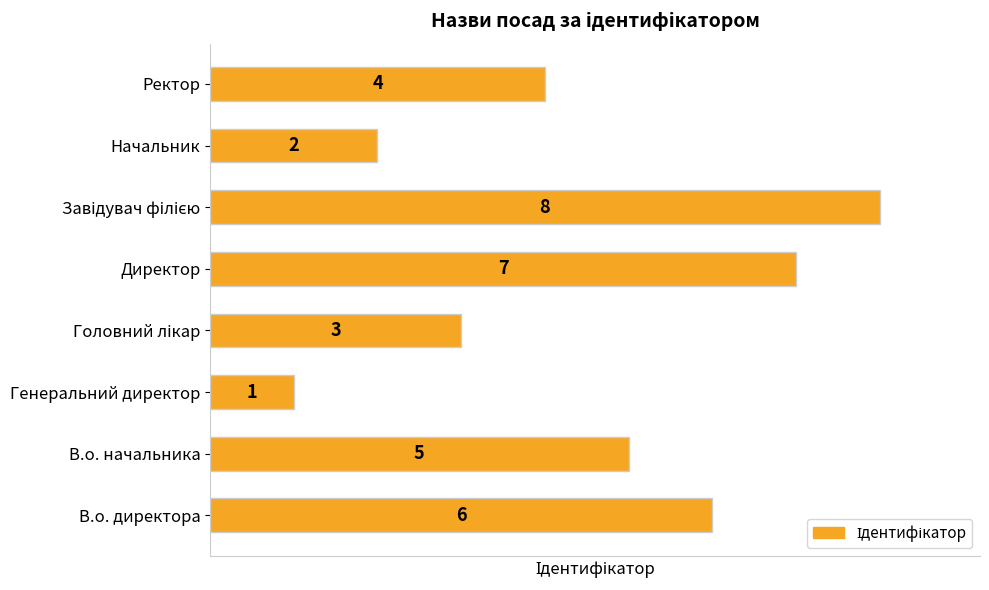

At which label is the value closest to 4?

Ректор